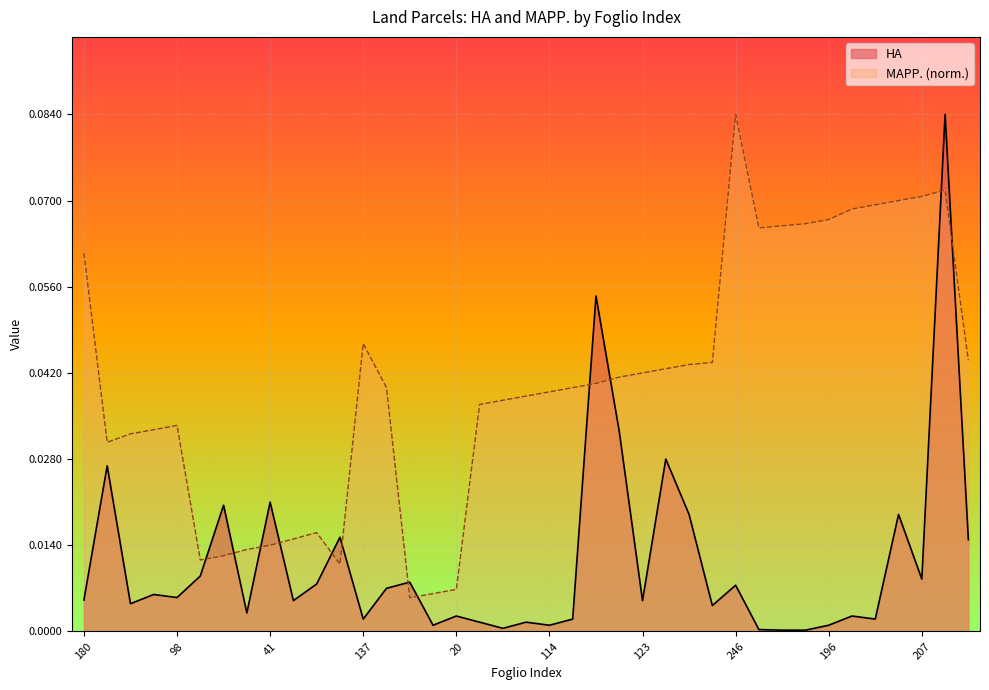

Does the chart display data point markers on the line(s)?

No